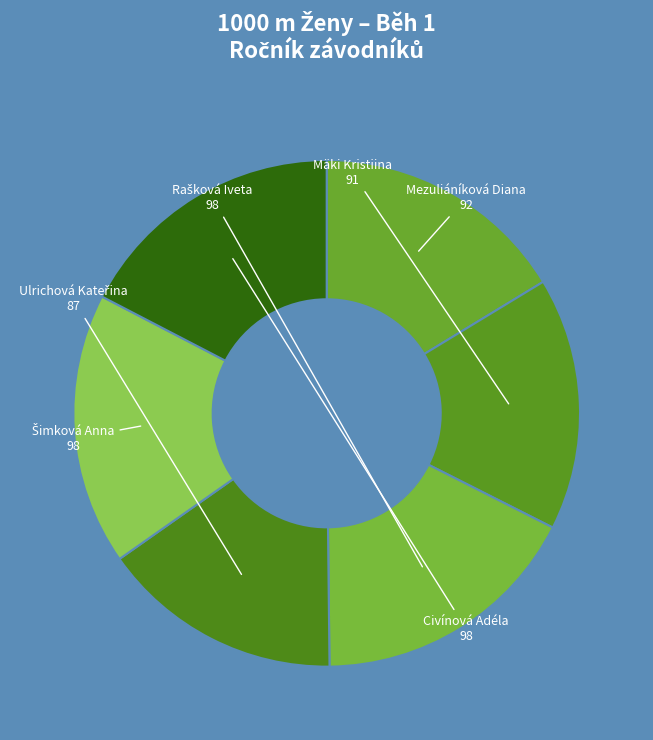

Between Civínová Adéla and Mäki Kristiina, which is larger?

Civínová Adéla